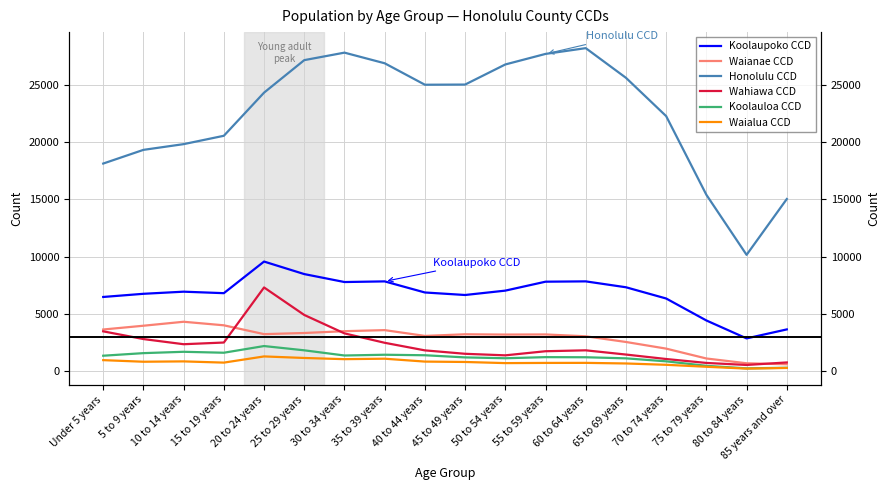

Where does the Waianae CCD series first go above 3206?

Under 5 years